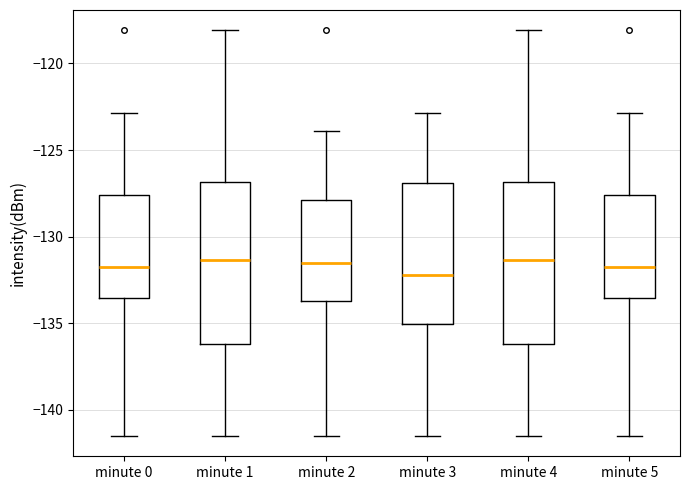

Reading left to right, read every box against the y-axis: the position of its median line, the range the box covers, and the ends of its whiskers. The values are not printed on the chart, so give them approximately, as read against the axis.

minute 0: median -131.5, box -133.5 to -127.5, whiskers -141.5 to -123.0
minute 1: median -131.5, box -136.0 to -127.0, whiskers -141.5 to -118.0
minute 2: median -131.5, box -133.5 to -128.0, whiskers -141.5 to -124.0
minute 3: median -132.0, box -135.0 to -127.0, whiskers -141.5 to -123.0
minute 4: median -131.5, box -136.0 to -127.0, whiskers -141.5 to -118.0
minute 5: median -131.5, box -133.5 to -127.5, whiskers -141.5 to -123.0